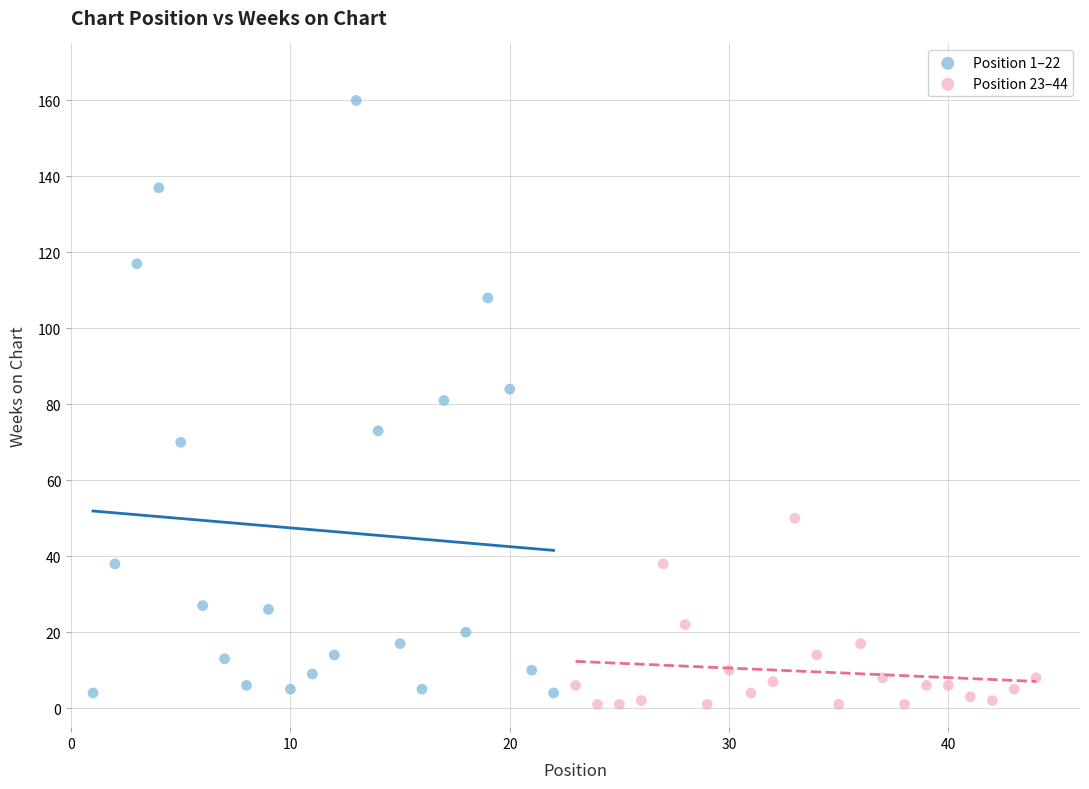

Which series has the largest Y range (max minus min)?

Position 1–22